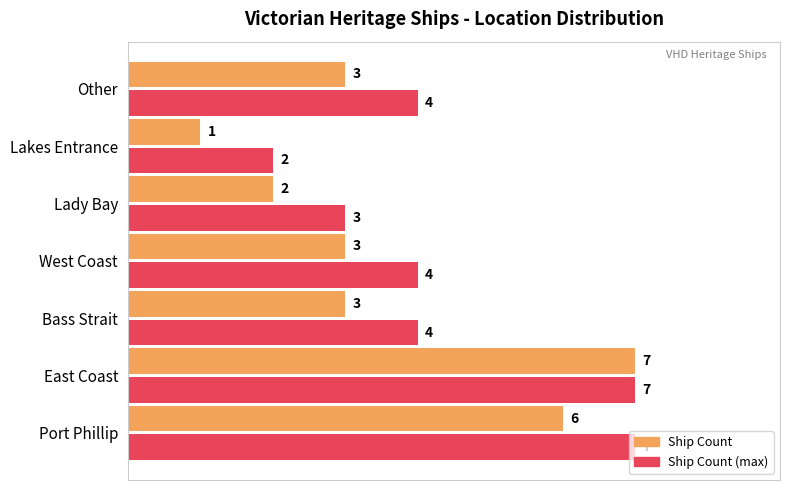

At which category is the sum across all series the highest?

East Coast